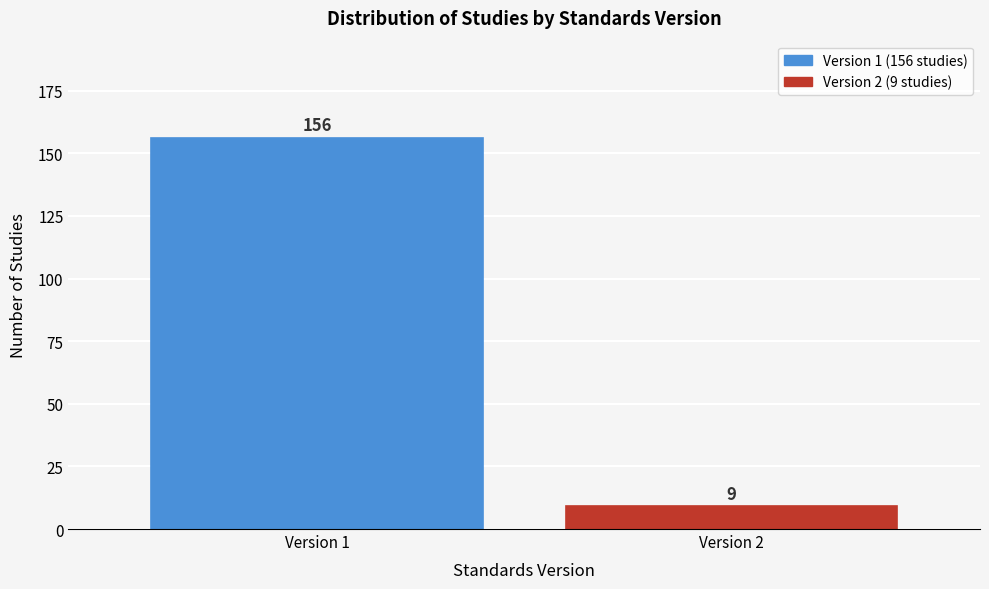

Reading left to right, extract all data points from this chart.

156	9